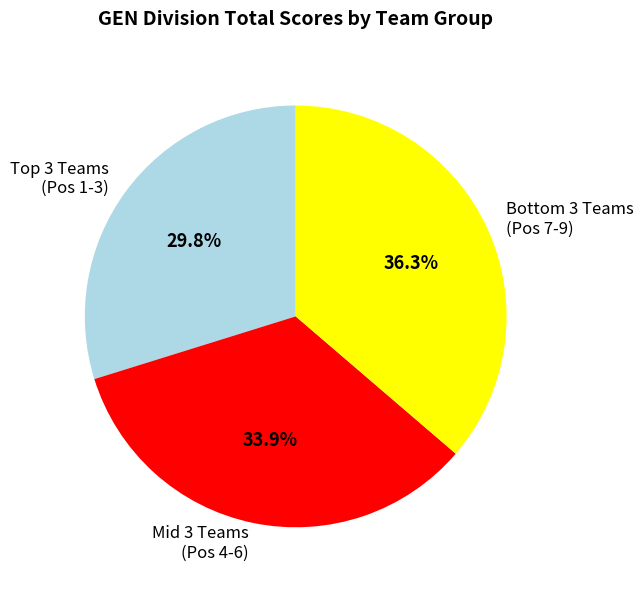

How many segments does this pie chart have?

3